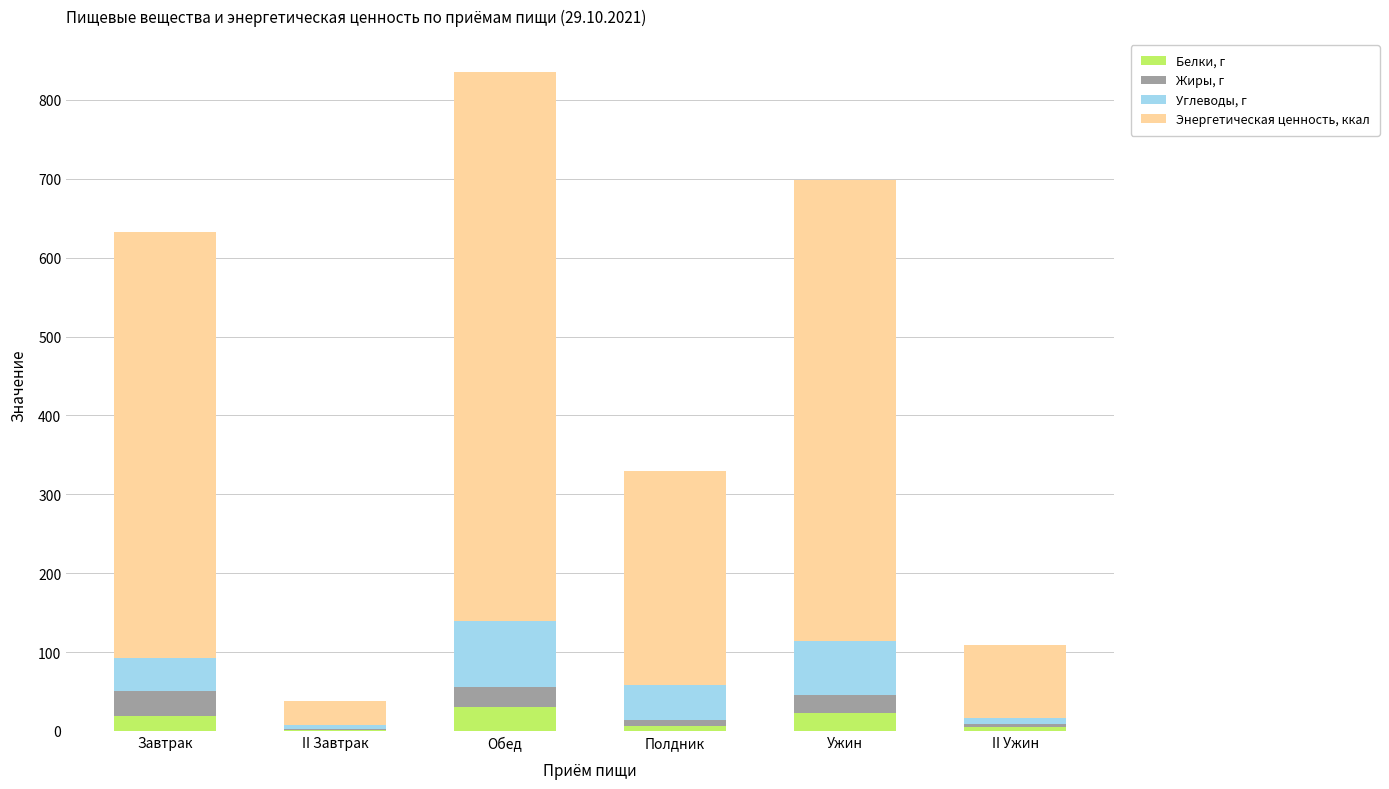

At which category is the sum across all series the highest?

Обед